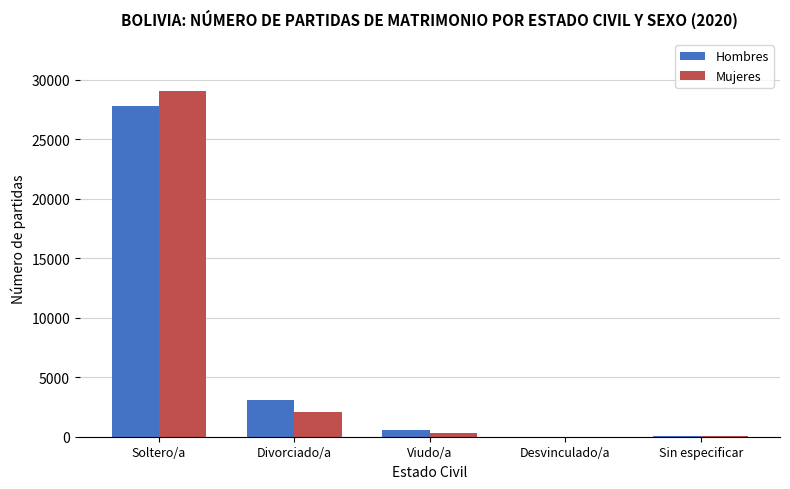

At which category is the sum across all series the highest?

Soltero/a